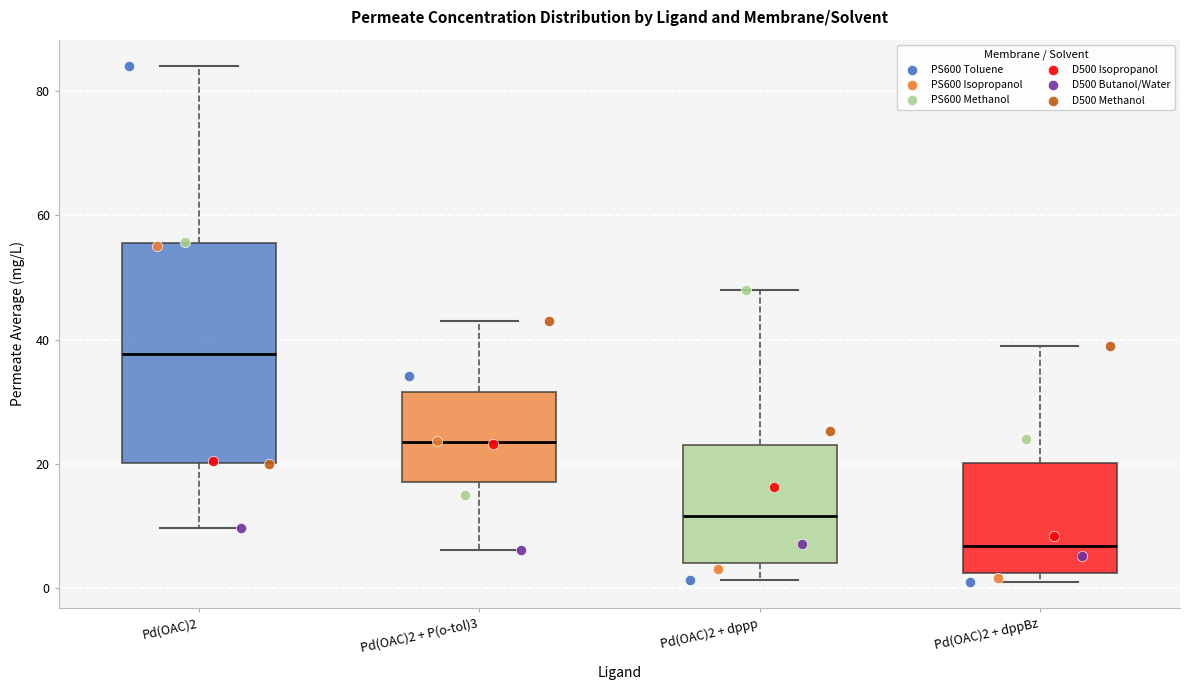

Where does the lower whisker of the box for Pd(OAC)2 + dppp end on the y-axis? The values are not printed on the chart, so give them approximately, as read against the axis.

2